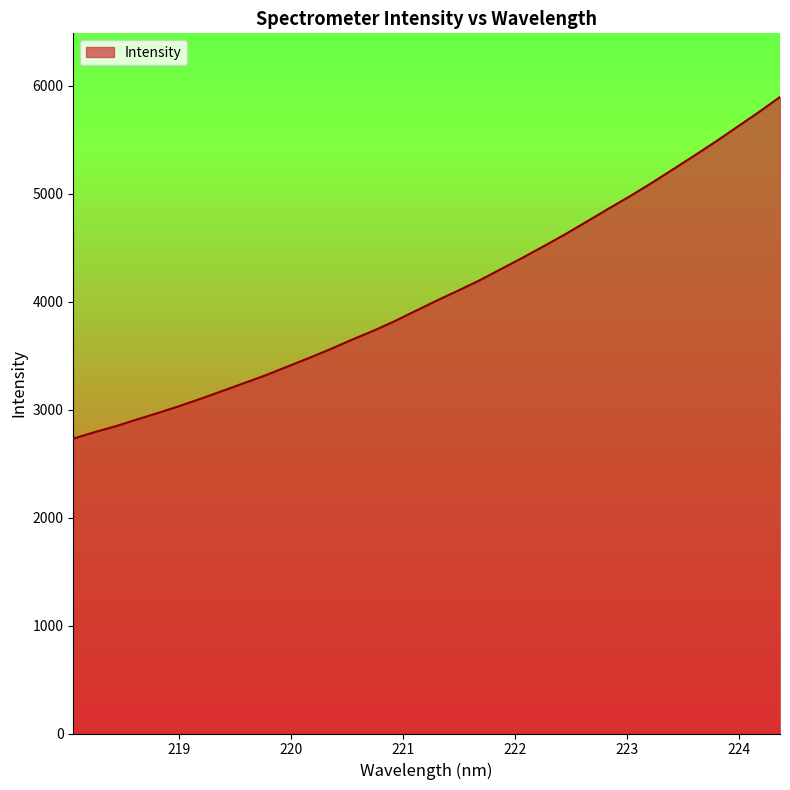

What is the minimum value shown in the chart?

2732.0